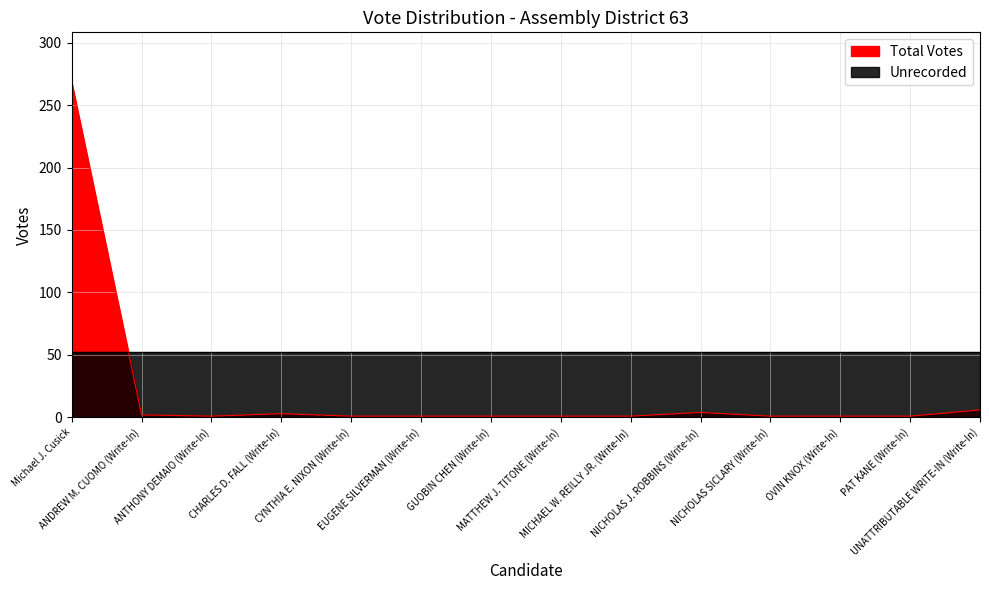

What is the maximum value shown in the chart?

268